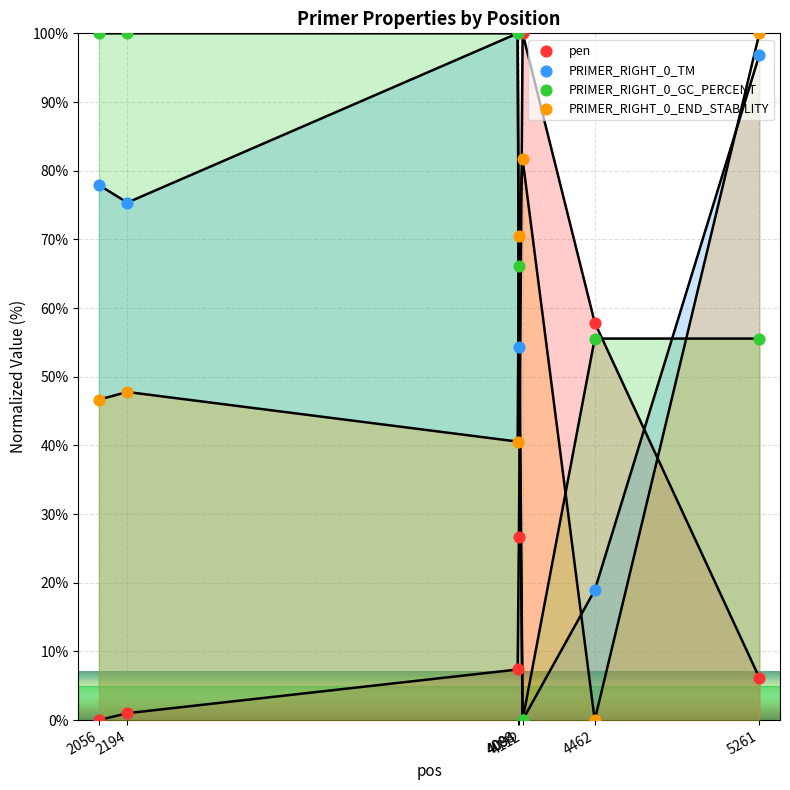

What is the total value across all series at 4088?

247.9